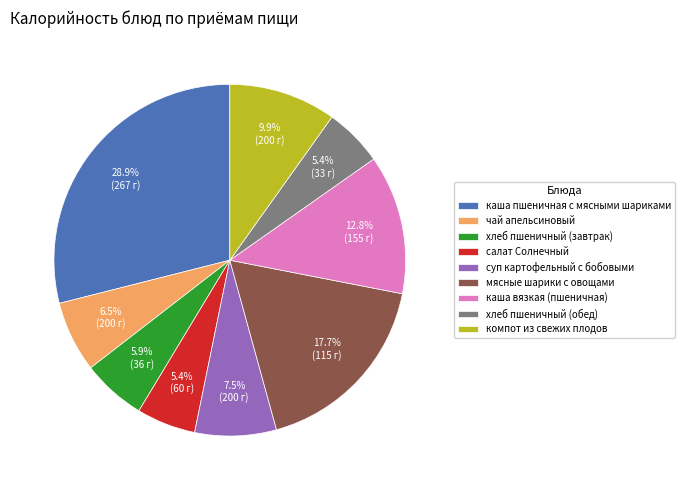

What percentage is NOT represented by хлеб пшеничный (обед)?

94.6%